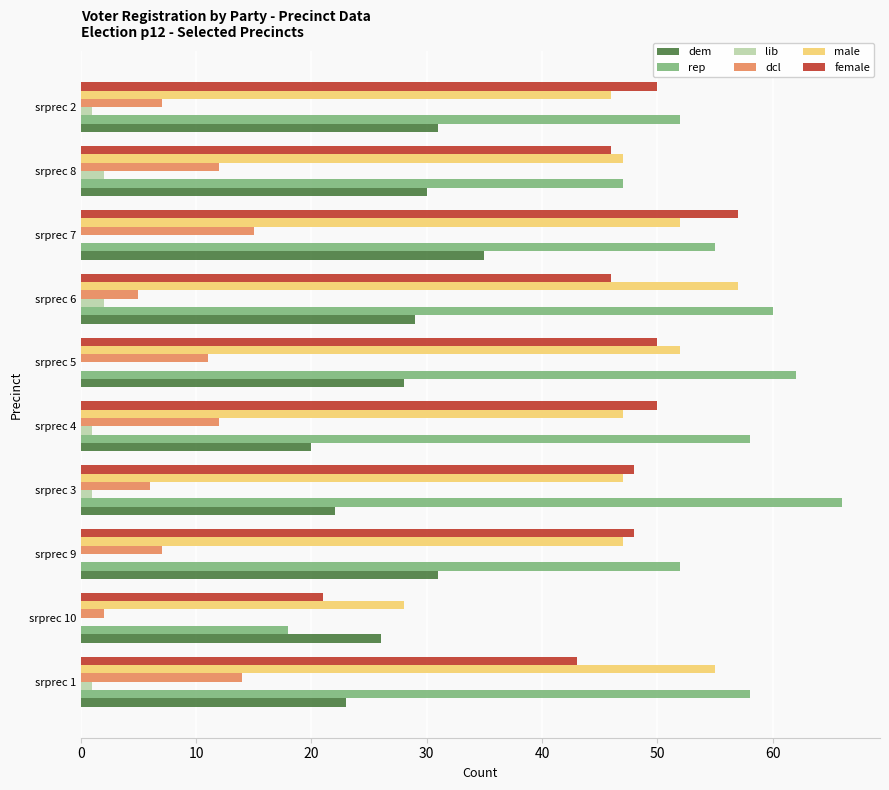

What is the average value of the female series?

46